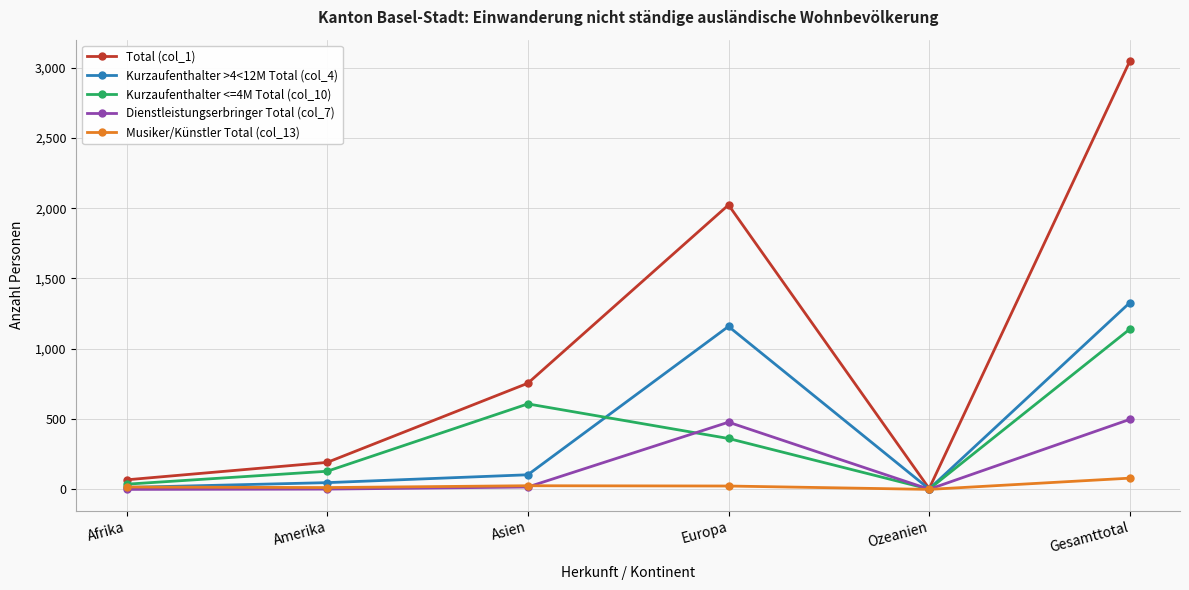

Is it true that Kurzaufenthalter <=4M Total (col_10) equals 362 at Europa?

True